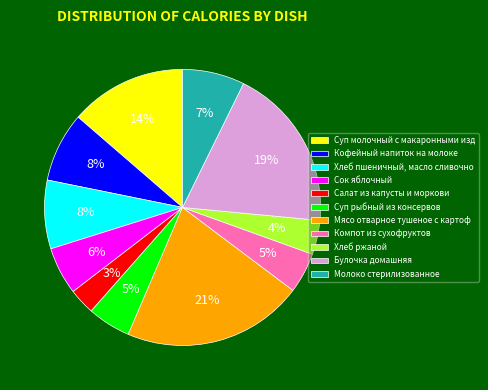

How many segments does this pie chart have?

11